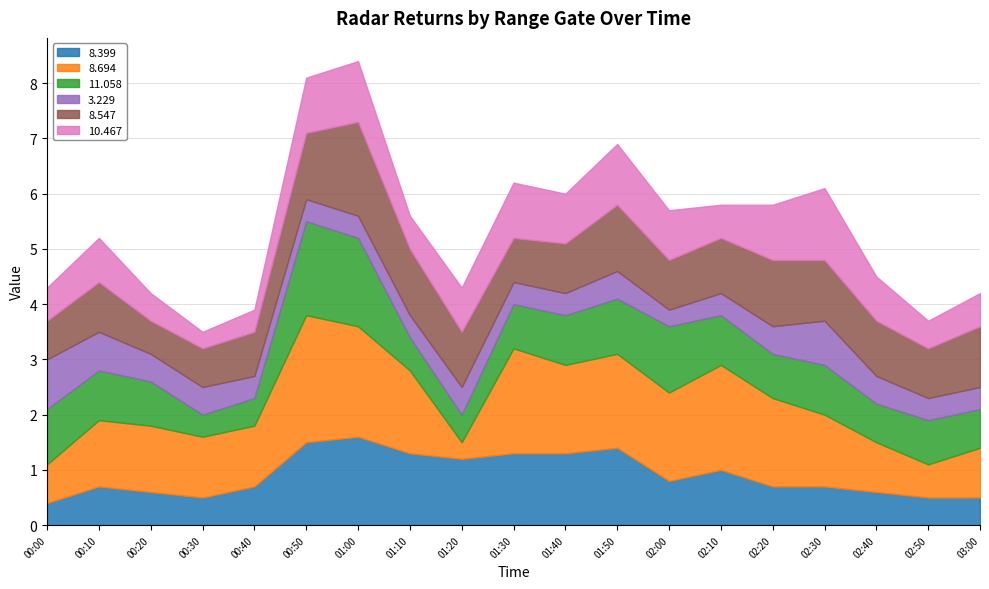

What are all the series names shown in the legend?

8.399, 8.694, 11.058, 3.229, 8.547, 10.467